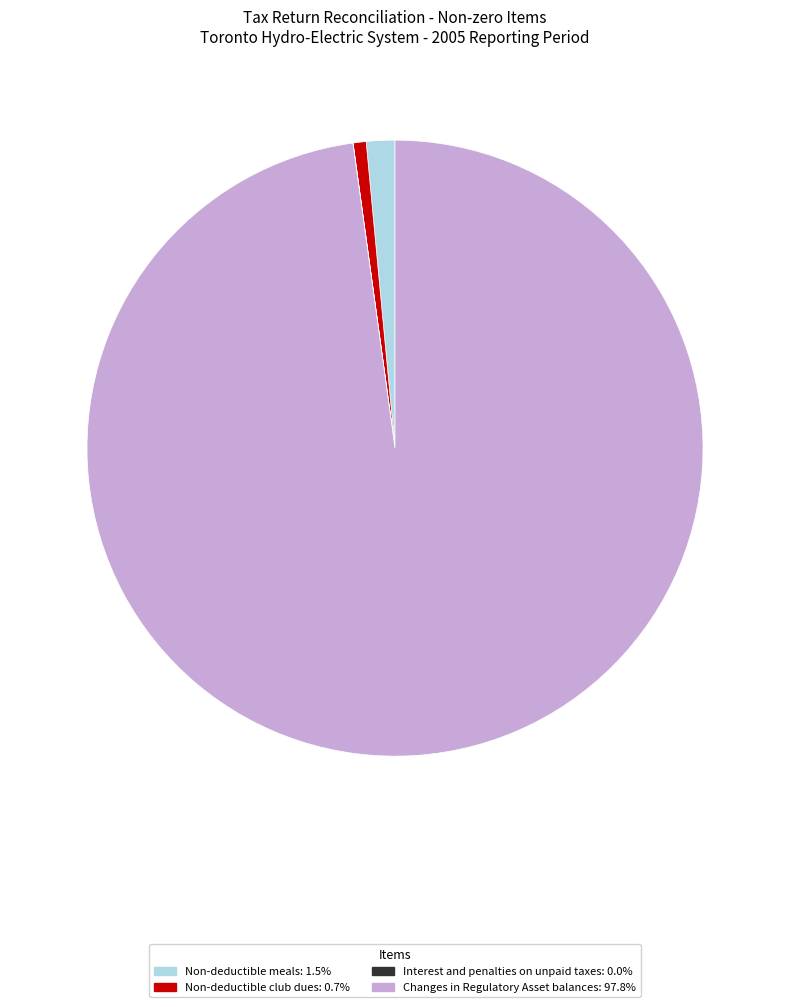

Is there a majority slice in this chart?

Yes